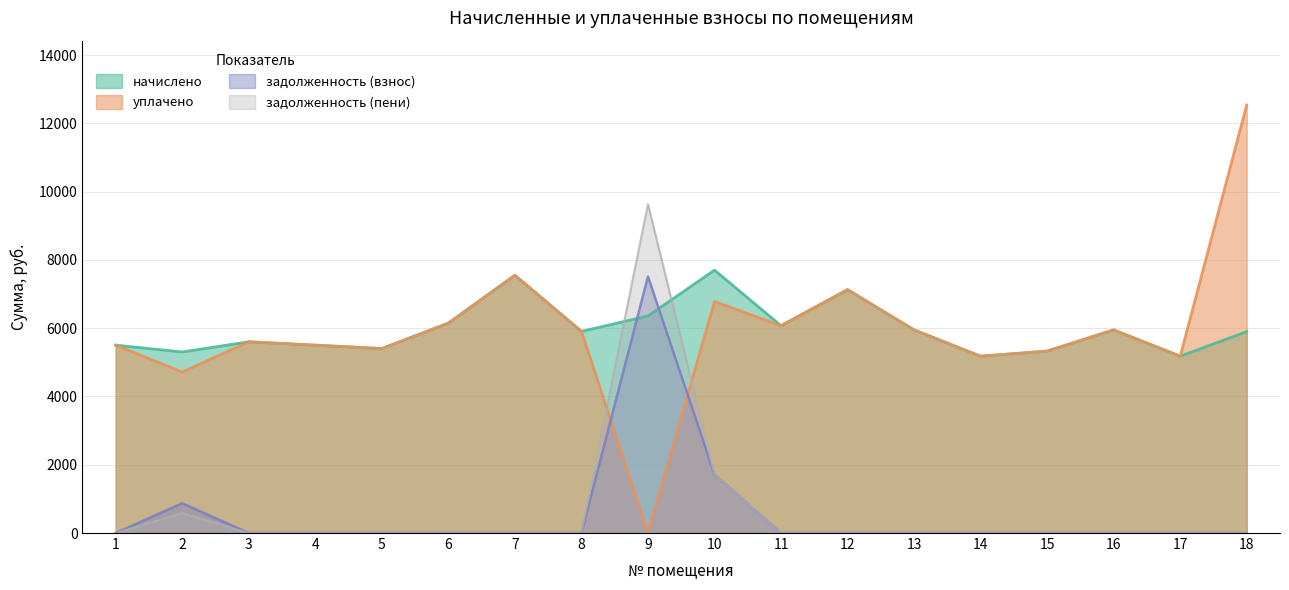

The уплачено series shows 8850.7 at 14. True or false?

False